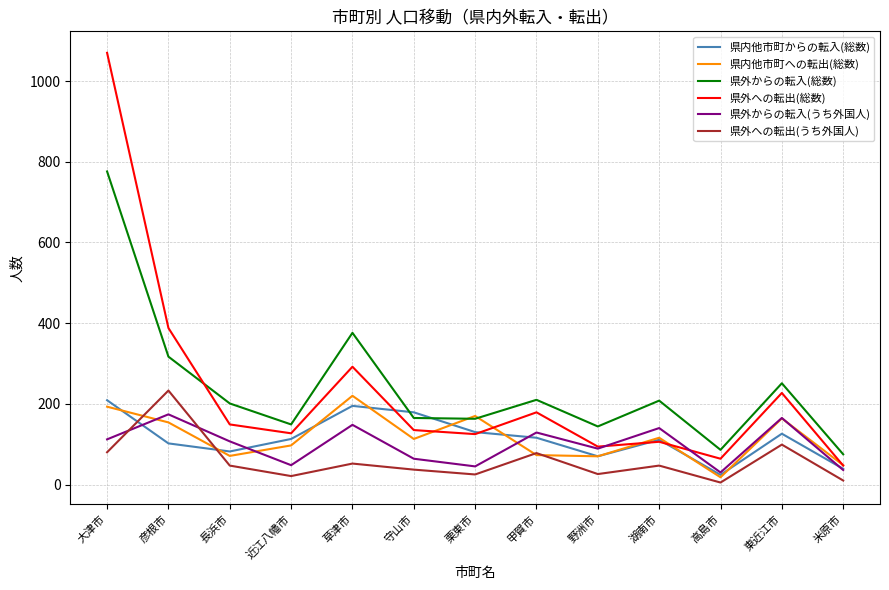

Where is 県外からの転入(総数) nearest to the value 425?

草津市